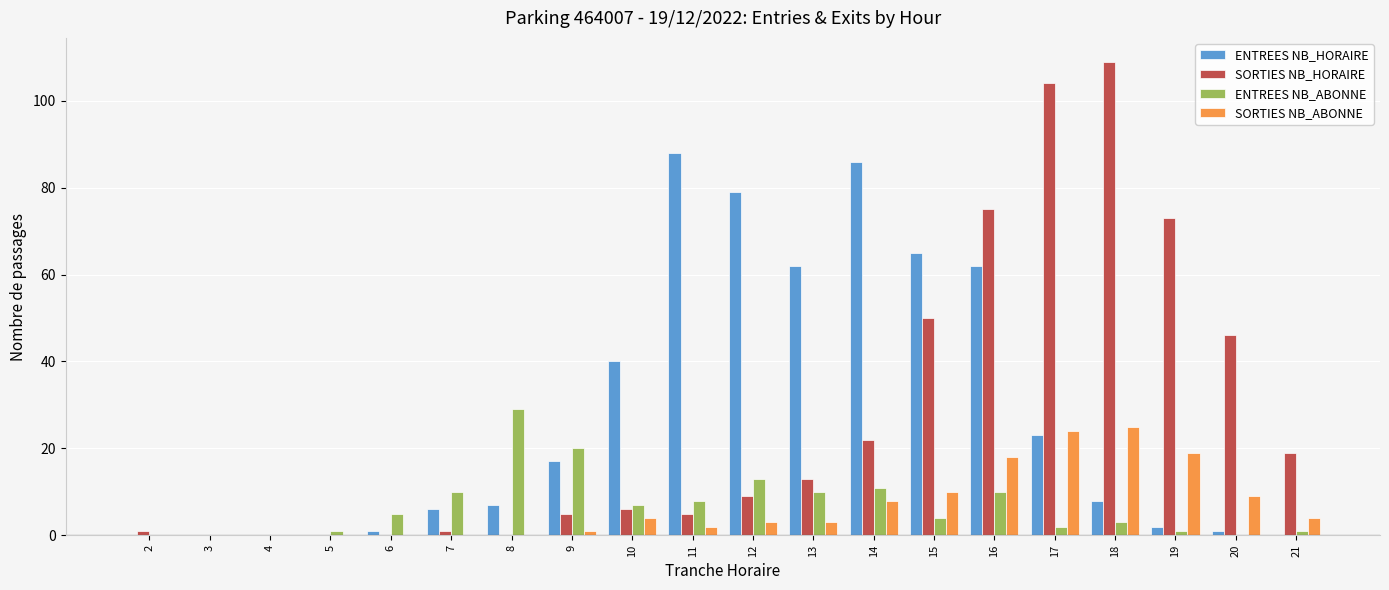

At which category does the chart reach its peak across all series?

18